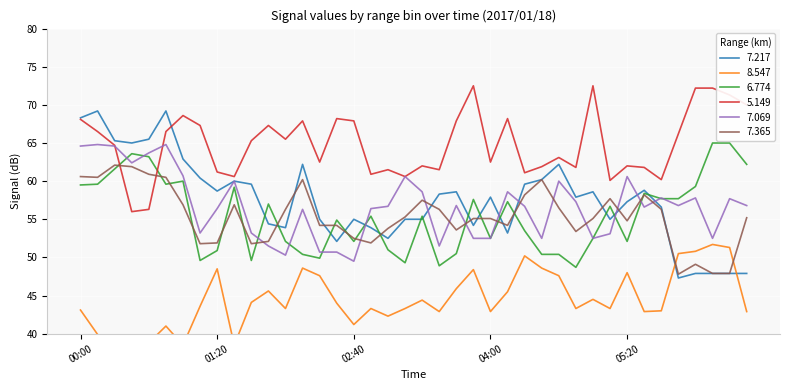

What is the total value across all series at 05:10?

325.9